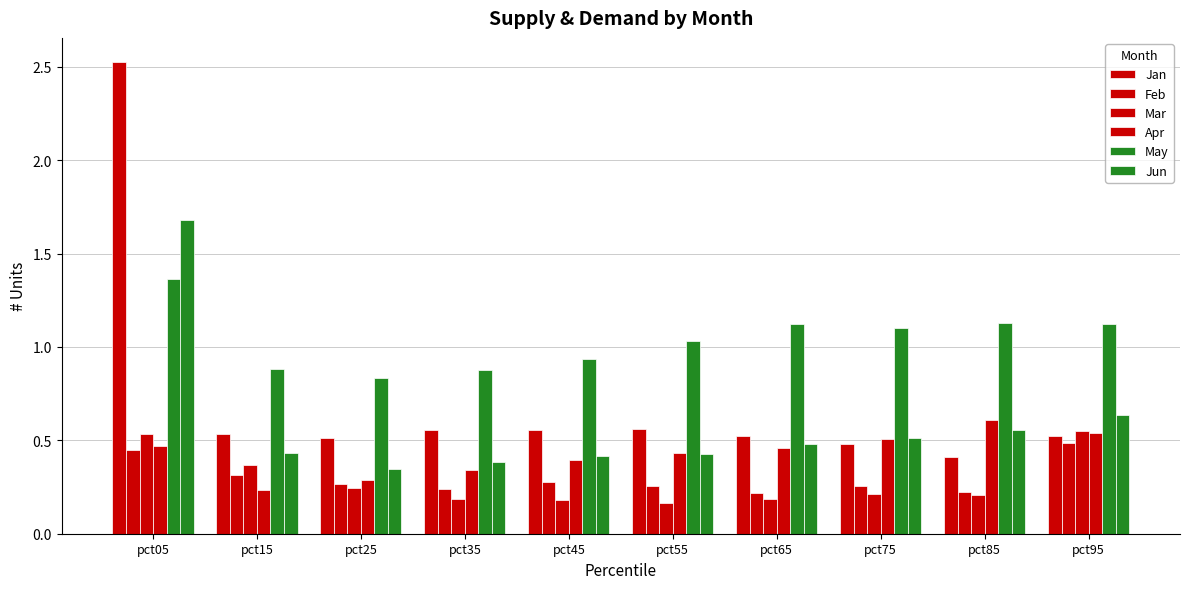

Reading left to right, what are all the values shown in this chart?

Jan: 2.5	0.5	0.5	0.6	0.6	0.6	0.5	0.5	0.4	0.5
Feb: 0.4	0.3	0.3	0.2	0.3	0.3	0.2	0.3	0.2	0.5
Mar: 0.5	0.4	0.2	0.2	0.2	0.2	0.2	0.2	0.2	0.5
Apr: 0.5	0.2	0.3	0.3	0.4	0.4	0.5	0.5	0.6	0.5
May: 1.4	0.9	0.8	0.9	0.9	1.0	1.1	1.1	1.1	1.1
Jun: 1.7	0.4	0.3	0.4	0.4	0.4	0.5	0.5	0.6	0.6